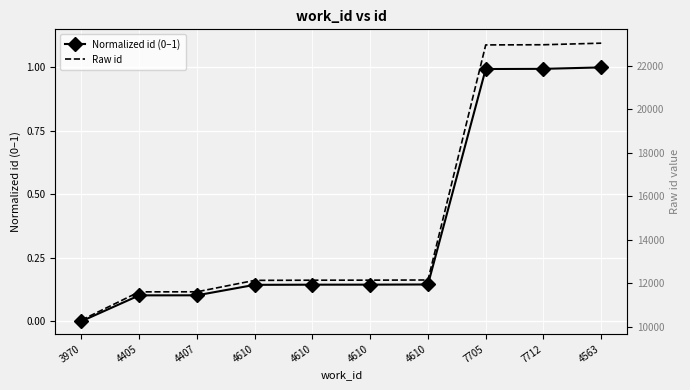

Where does the Raw id series first go above 12142?

4610